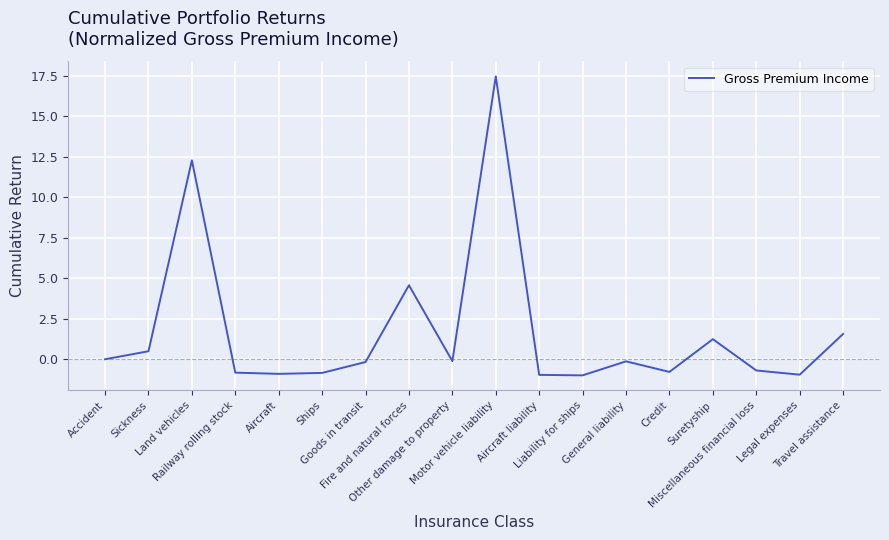

How many series are shown in this chart?

1